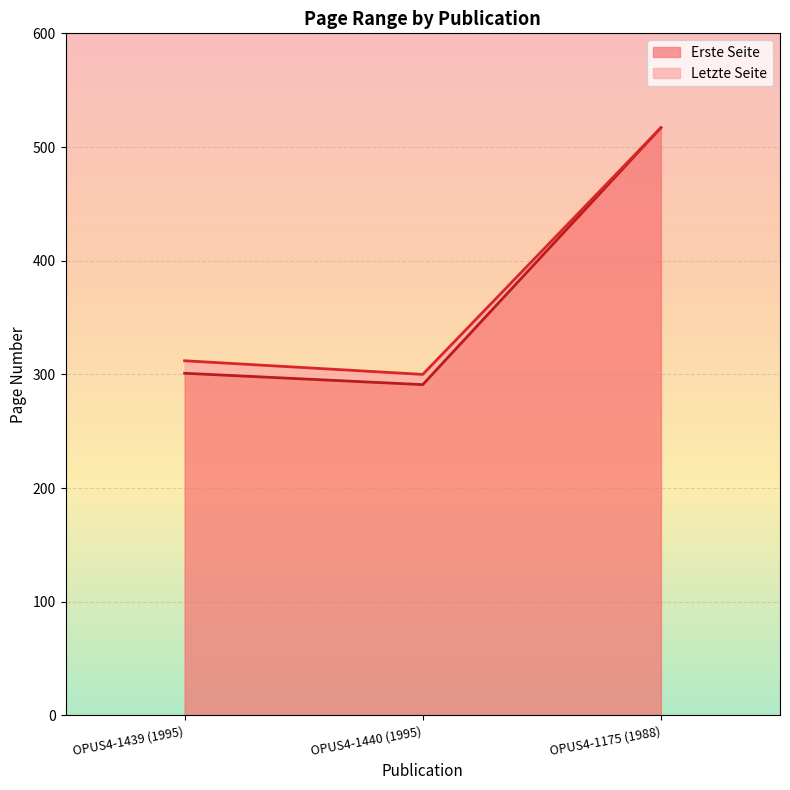

Rank the series by their average value, from lowest to highest.

Erste Seite, Letzte Seite